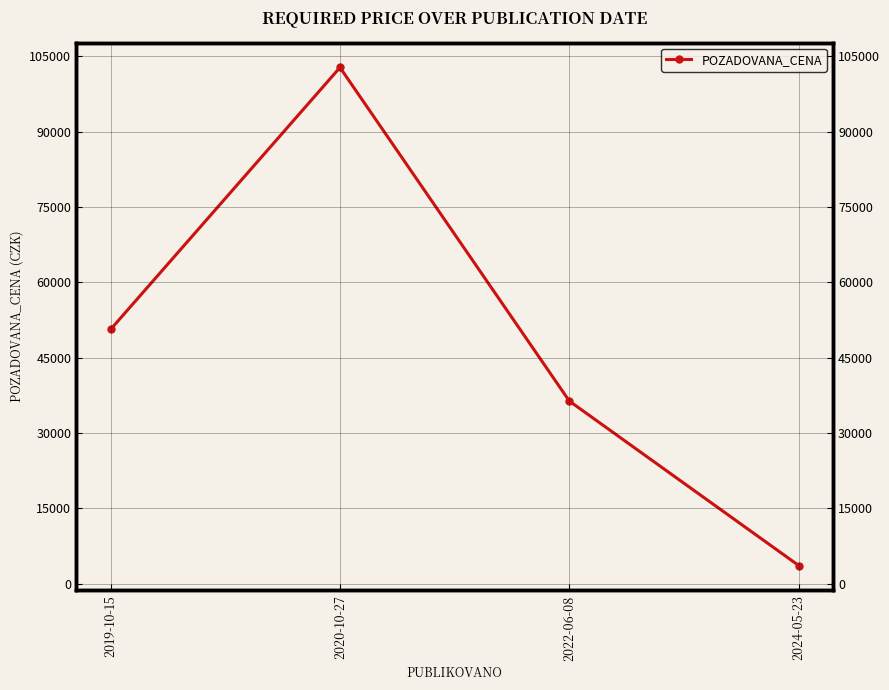

True or false: the data shows 3600 at 2024-05-23.

True